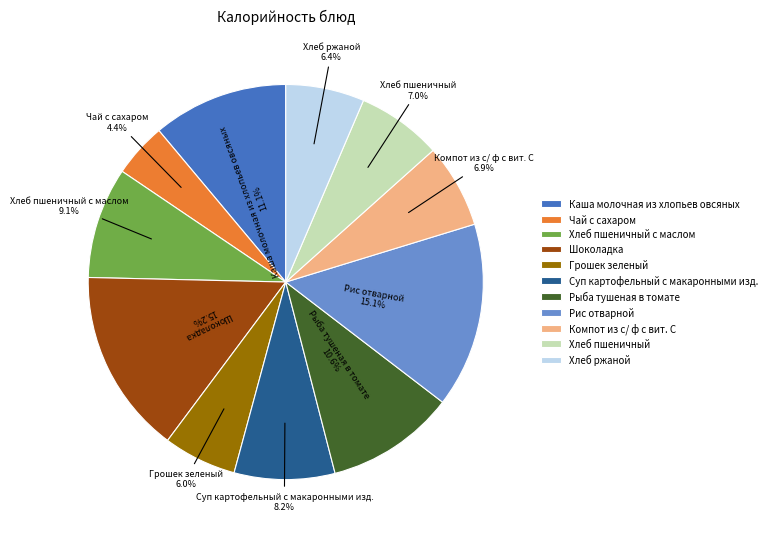

To the nearest percent, what percentage of the pie is Рис отварной?

15%